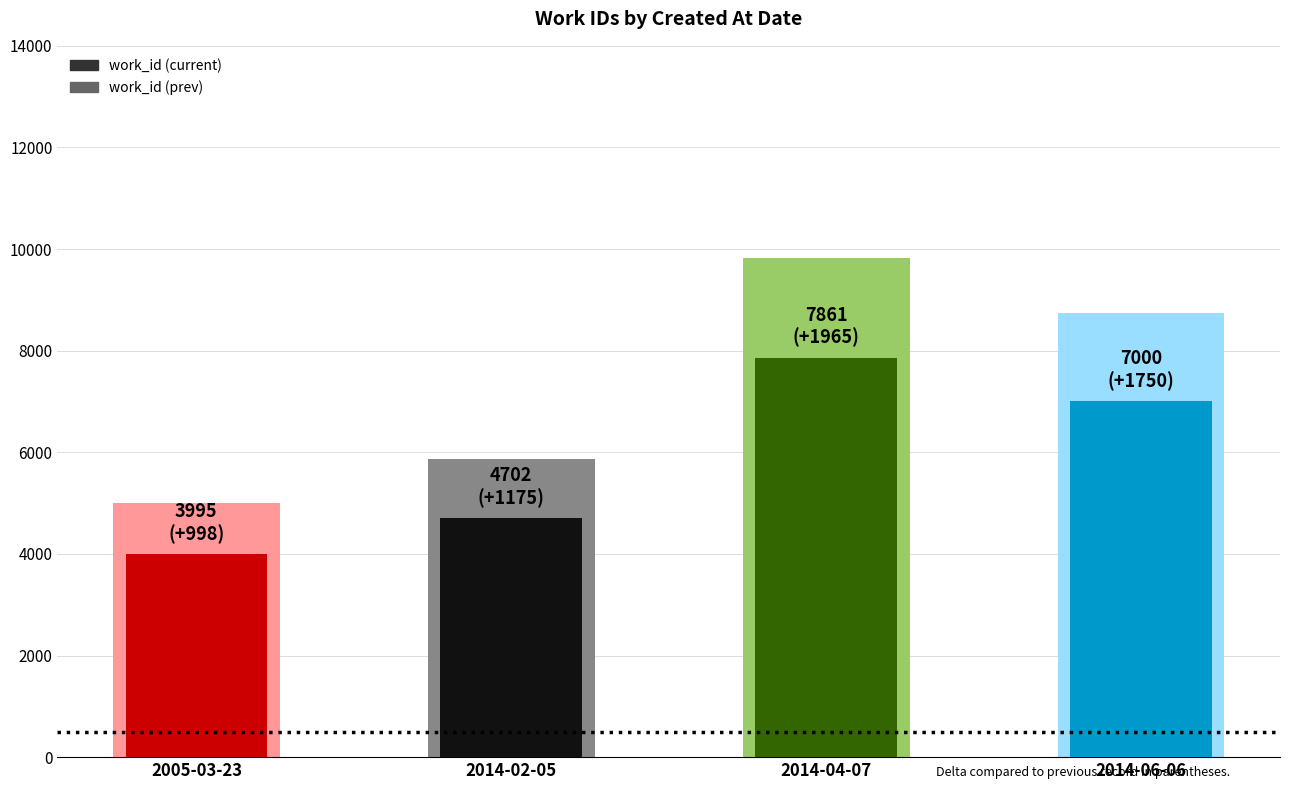

The value at 2014-06-06 is 7000. True or false?

True